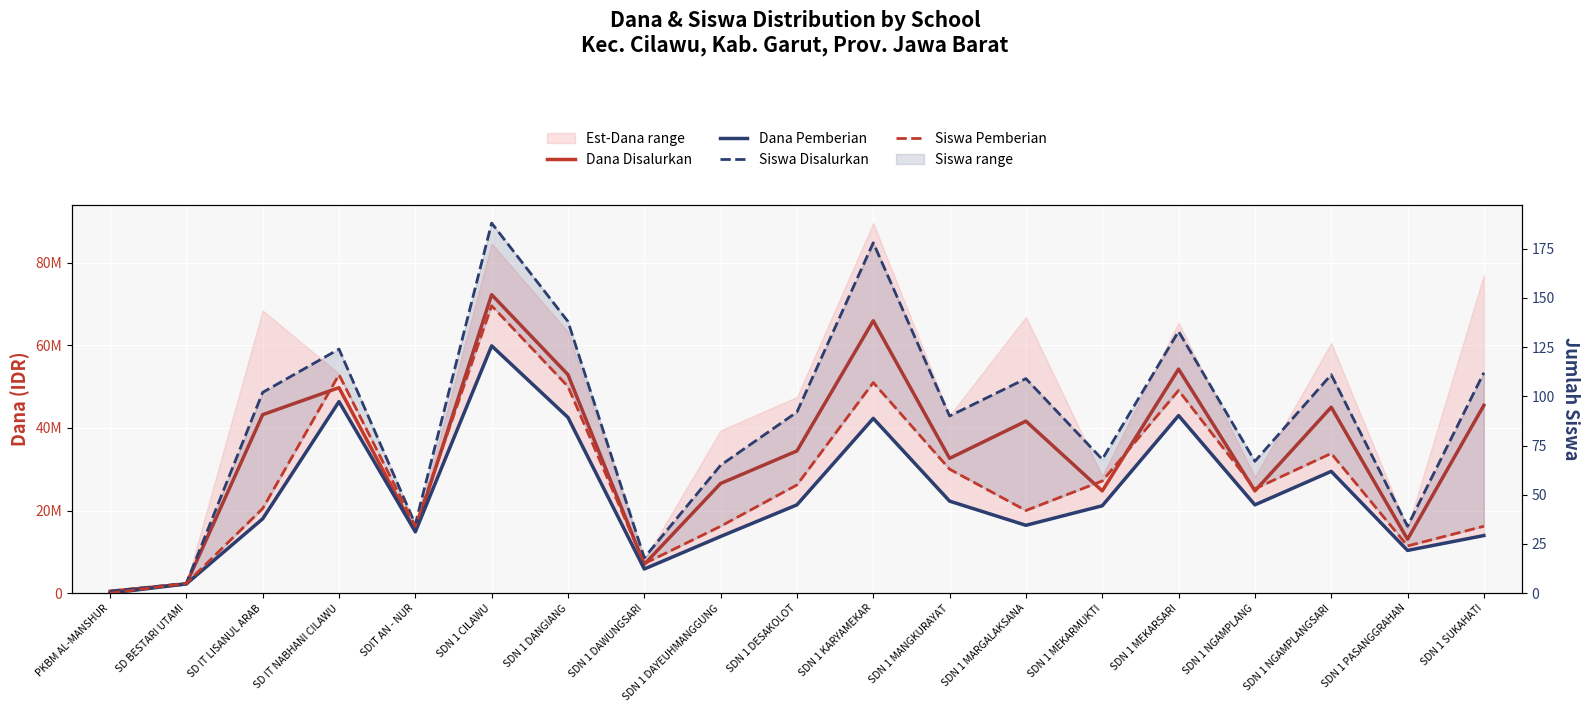

At how many categories does at least one series exceed 50704198?

4